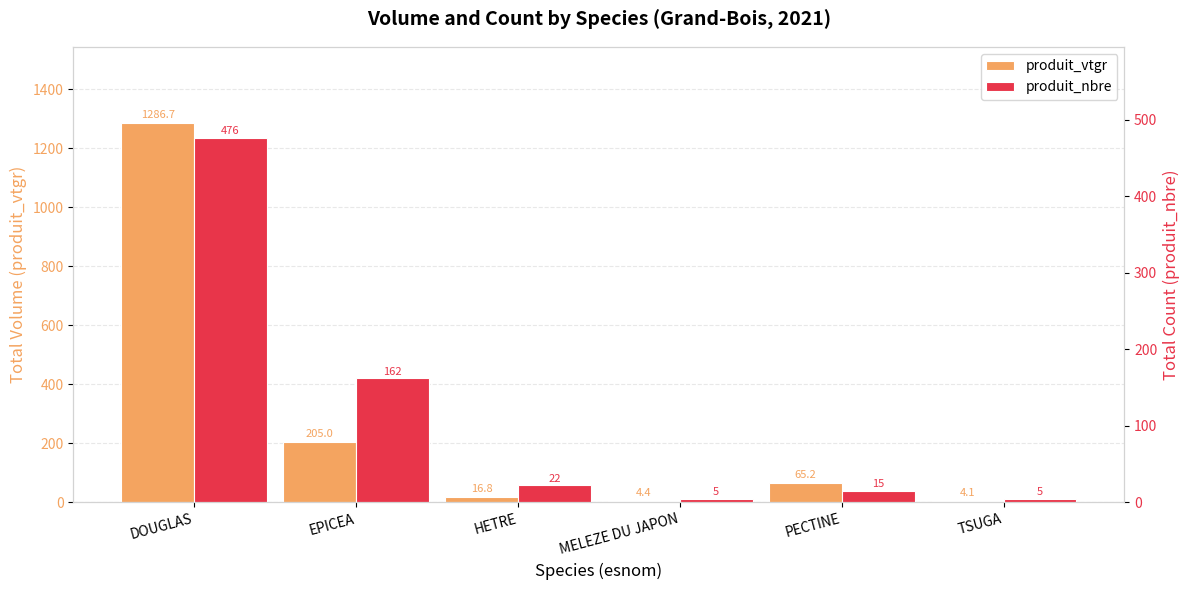

Which series has the largest total across all categories?

produit_vtgr